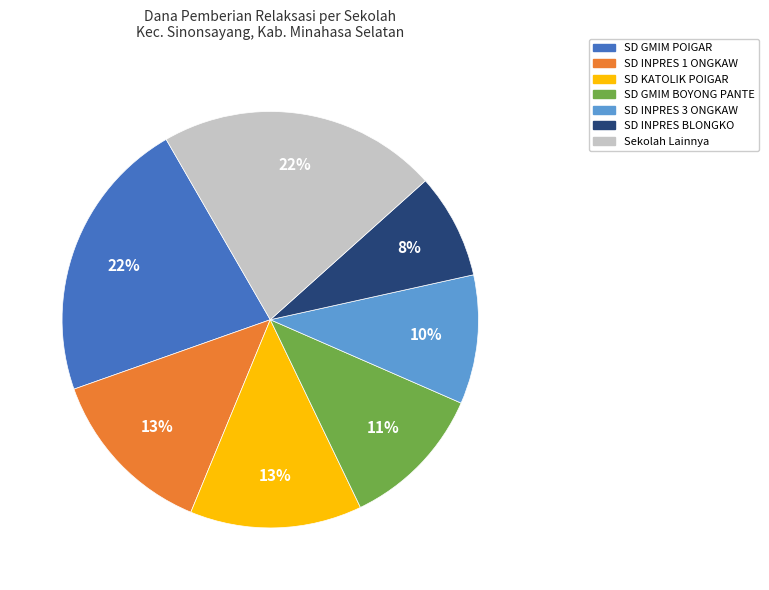

To the nearest percent, what is the difference between the Sekolah Lainnya and SD INPRES 3 ONGKAW slice percentages?

12%